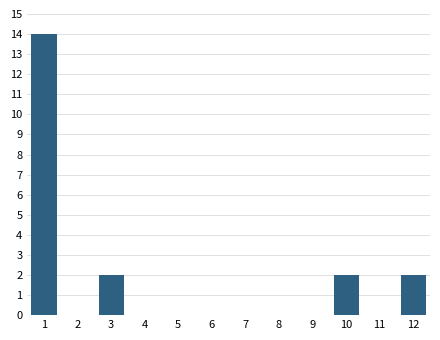

Reading right to left, what are all the values shown in this chart?

12=2	11=0	10=2	9=0	8=0	7=0	6=0	5=0	4=0	3=2	2=0	1=14